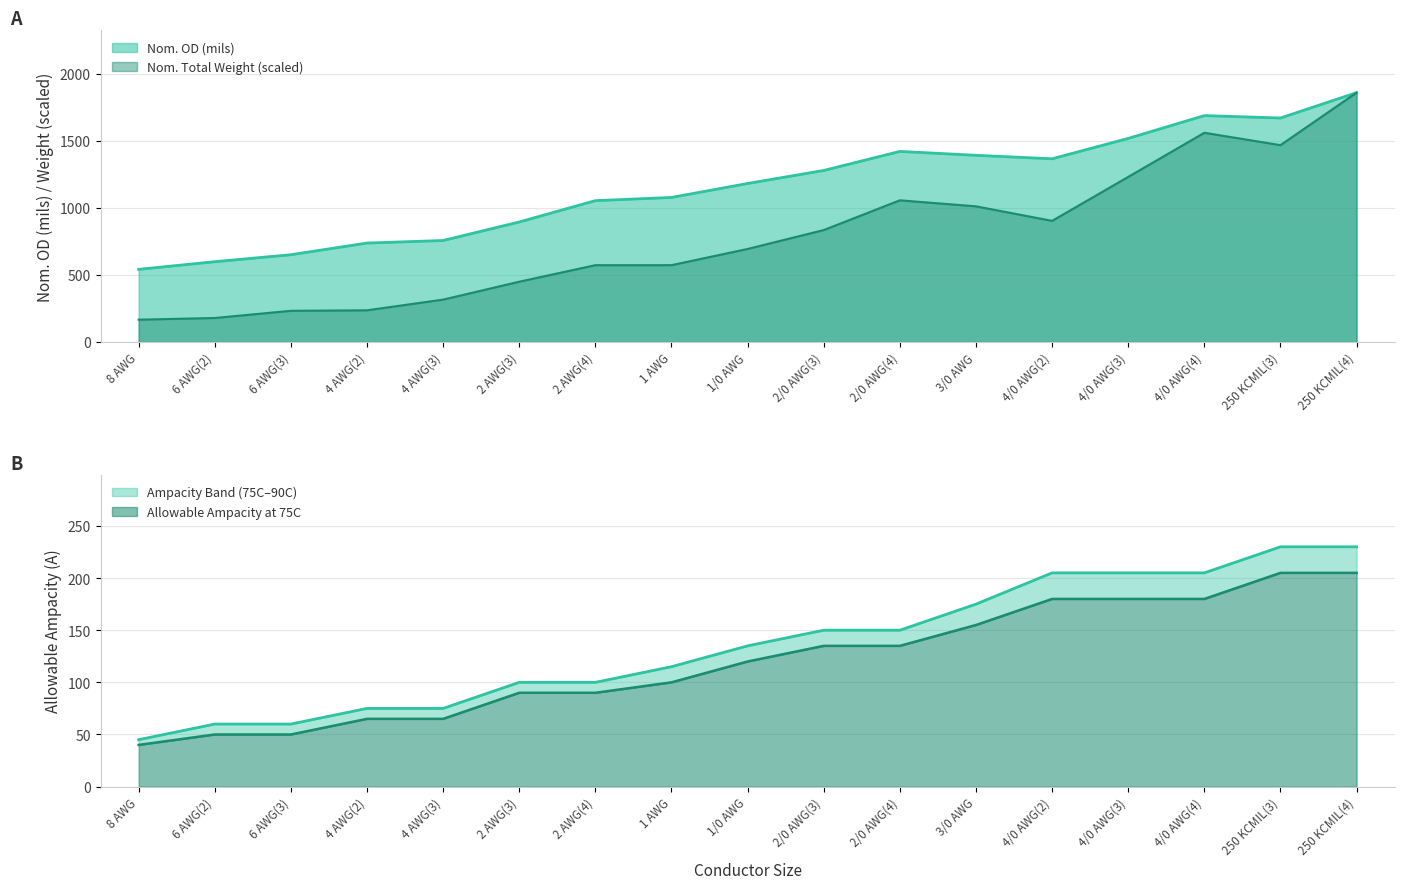

What is the lowest value of the Allowable Ampacity at 75C series?

40.0